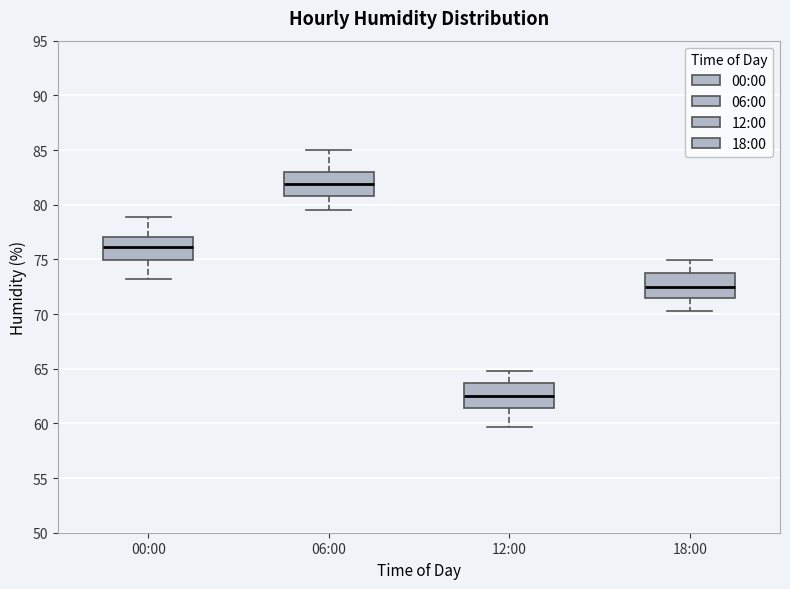

Reading left to right, read every box against the y-axis: the position of its median line, the range the box covers, and the ends of its whiskers. The values are not printed on the chart, so give them approximately, as read against the axis.

00:00: median 76.0, box 75.0 to 77.0, whiskers 73.0 to 79.0
06:00: median 82.0, box 81.0 to 83.0, whiskers 79.5 to 85.0
12:00: median 62.5, box 61.5 to 63.5, whiskers 59.5 to 65.0
18:00: median 72.5, box 71.5 to 74.0, whiskers 70.5 to 75.0